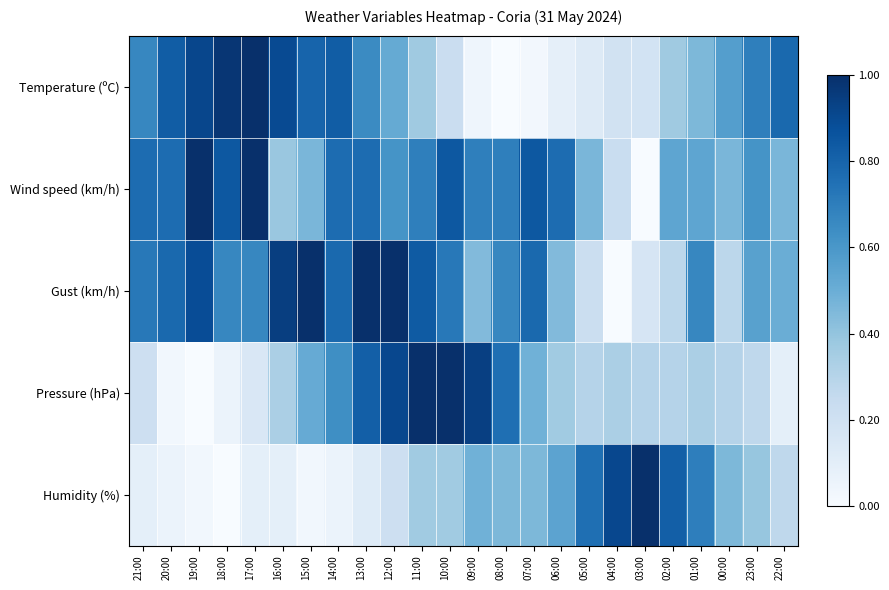

What is the greatest value displayed?

1.0